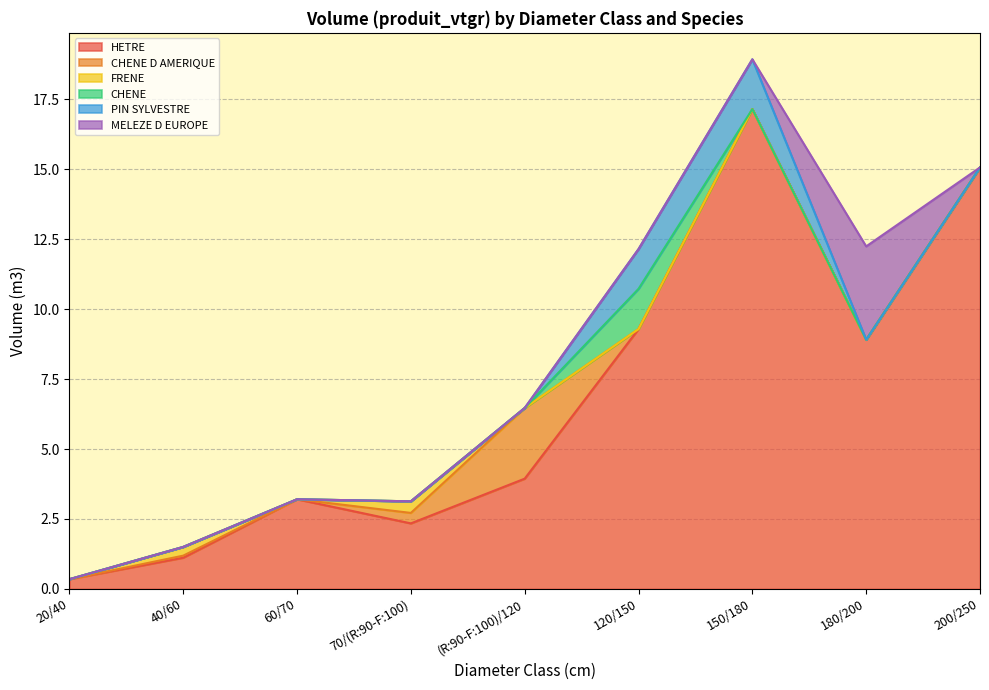

Reading left to right, what are all the values shown in this chart?

HETRE: 20/40=0.3	40/60=1.1	60/70=3.2	70/(R:90-F:100)=2.3	(R:90-F:100)/120=3.9	120/150=9.3	150/180=17.2	180/200=8.9	200/250=15.1
CHENE D AMERIQUE: 20/40=0.0	40/60=0.1	60/70=0.0	70/(R:90-F:100)=0.4	(R:90-F:100)/120=2.5	120/150=0.0	150/180=0.0	180/200=0.0	200/250=0.0
FRENE: 20/40=0.0	40/60=0.3	60/70=0.0	70/(R:90-F:100)=0.4	(R:90-F:100)/120=0.0	120/150=0.0	150/180=0.0	180/200=0.0	200/250=0.0
CHENE: 20/40=0.0	40/60=0.0	60/70=0.0	70/(R:90-F:100)=0.0	(R:90-F:100)/120=0.0	120/150=1.4	150/180=0.0	180/200=0.0	200/250=0.0
PIN SYLVESTRE: 20/40=0.0	40/60=0.0	60/70=0.0	70/(R:90-F:100)=0.0	(R:90-F:100)/120=0.0	120/150=1.4	150/180=1.8	180/200=0.0	200/250=0.0
MELEZE D EUROPE: 20/40=0.0	40/60=0.0	60/70=0.0	70/(R:90-F:100)=0.0	(R:90-F:100)/120=0.0	120/150=0.0	150/180=0.0	180/200=3.3	200/250=0.0